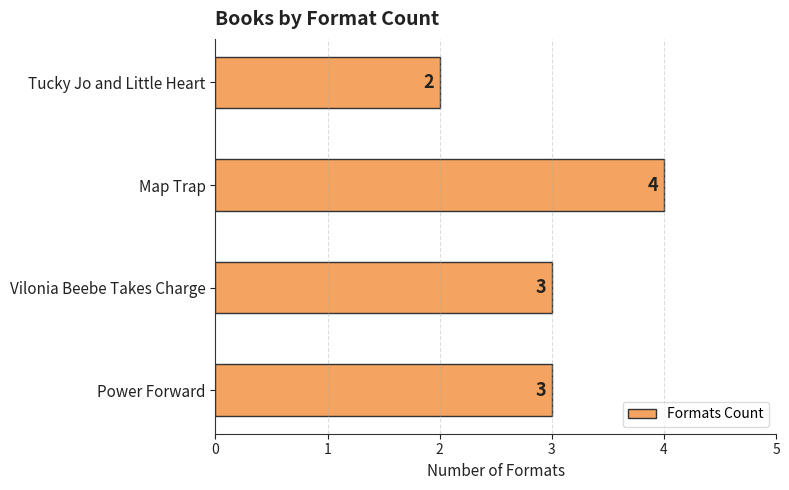

Which category has the highest value across all series?

Map Trap